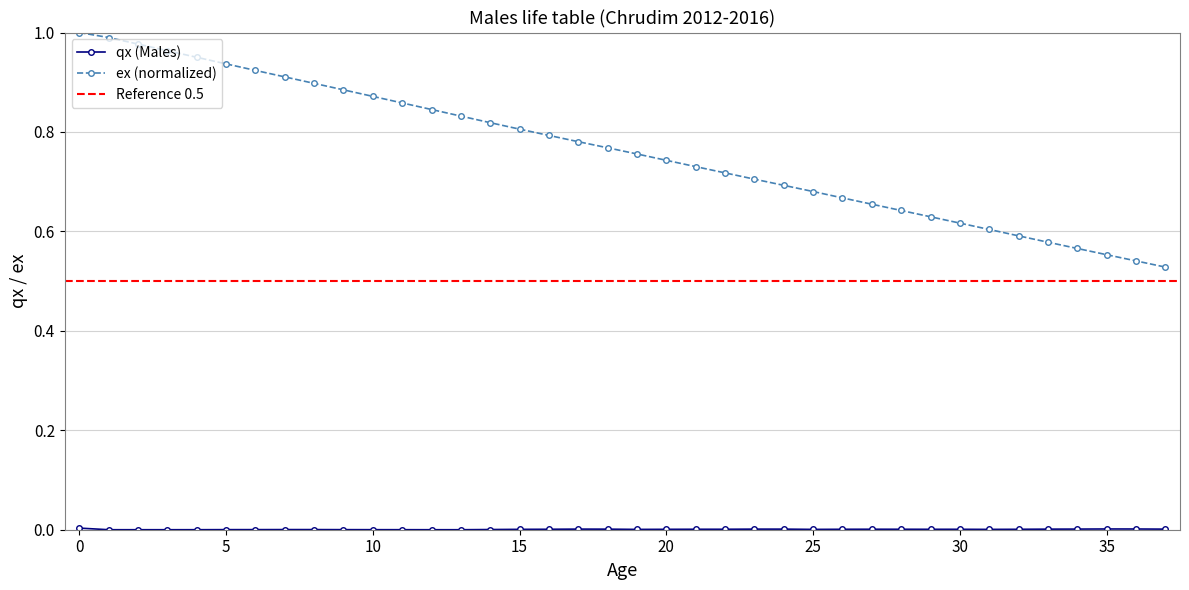

Which has a higher value, 6 or 34?

34